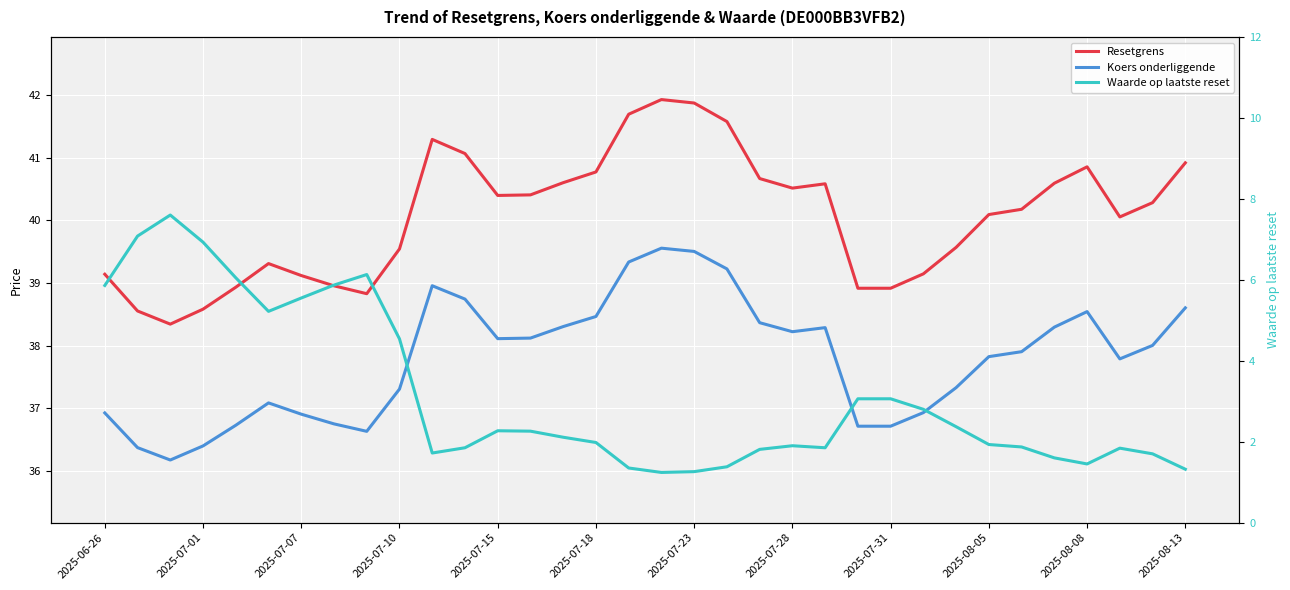

How many lines are shown in the chart?

3